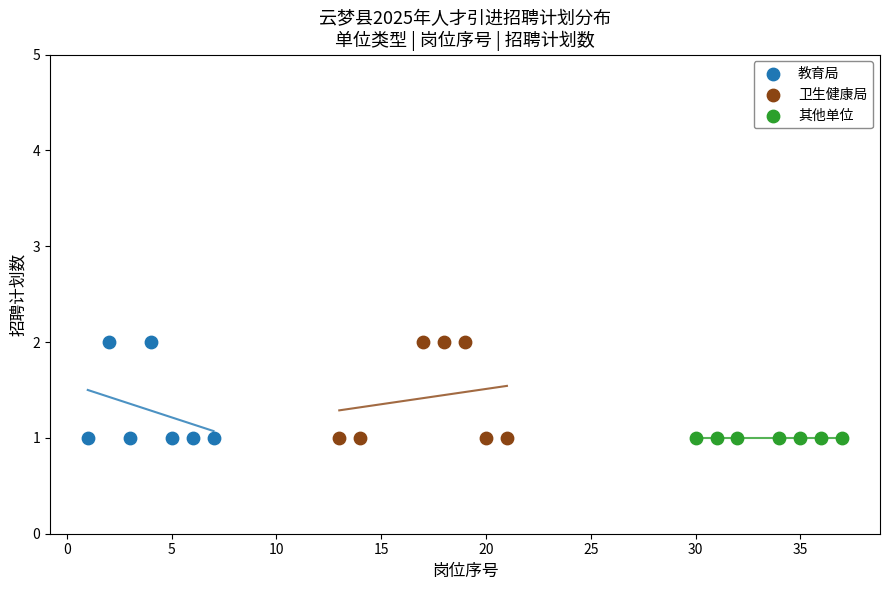

What are all the series names shown in the legend?

教育局, 卫生健康局, 其他单位